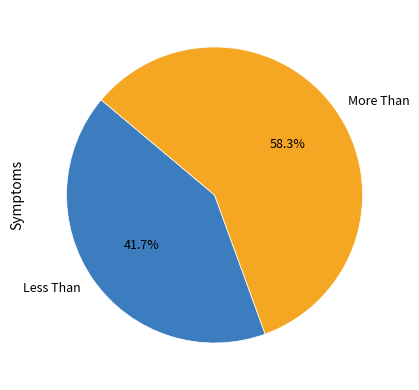

What is the ratio of the value at Less Than to the value at More Than?

0.7